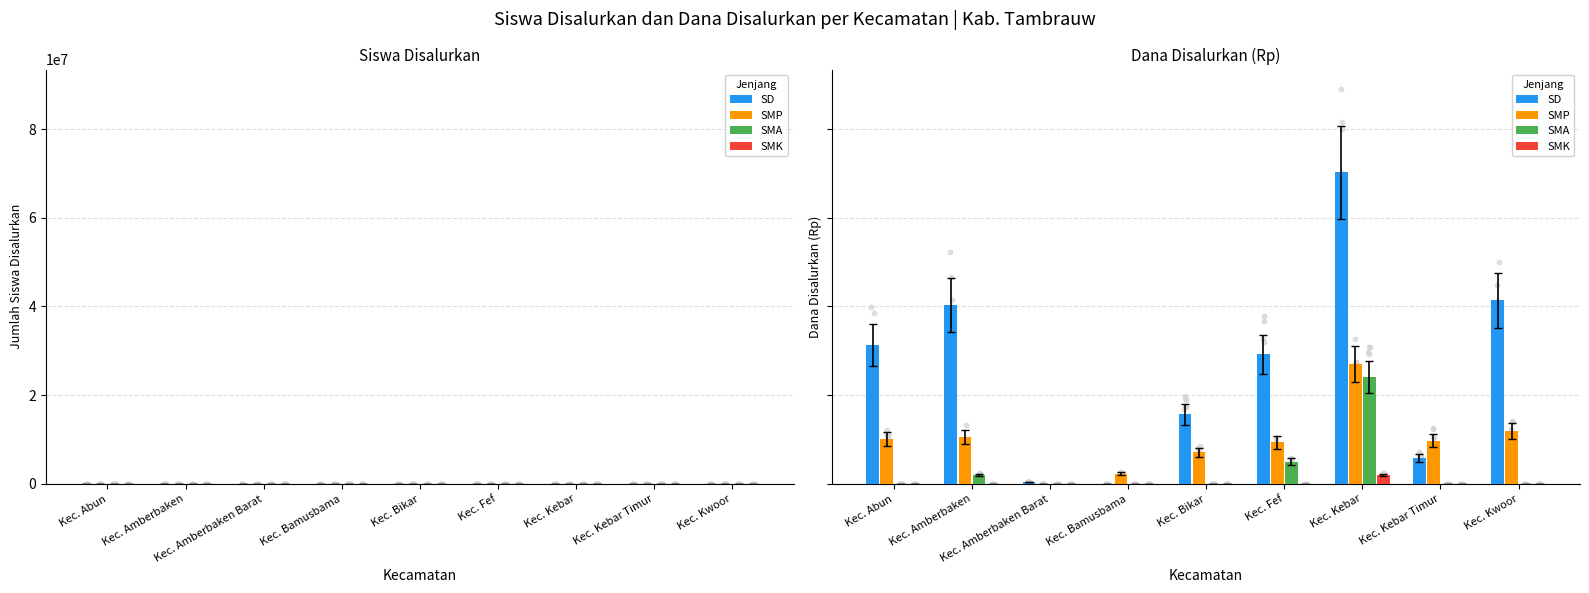

What are all the series names shown in the legend?

SD, SMP, SMA, SMK